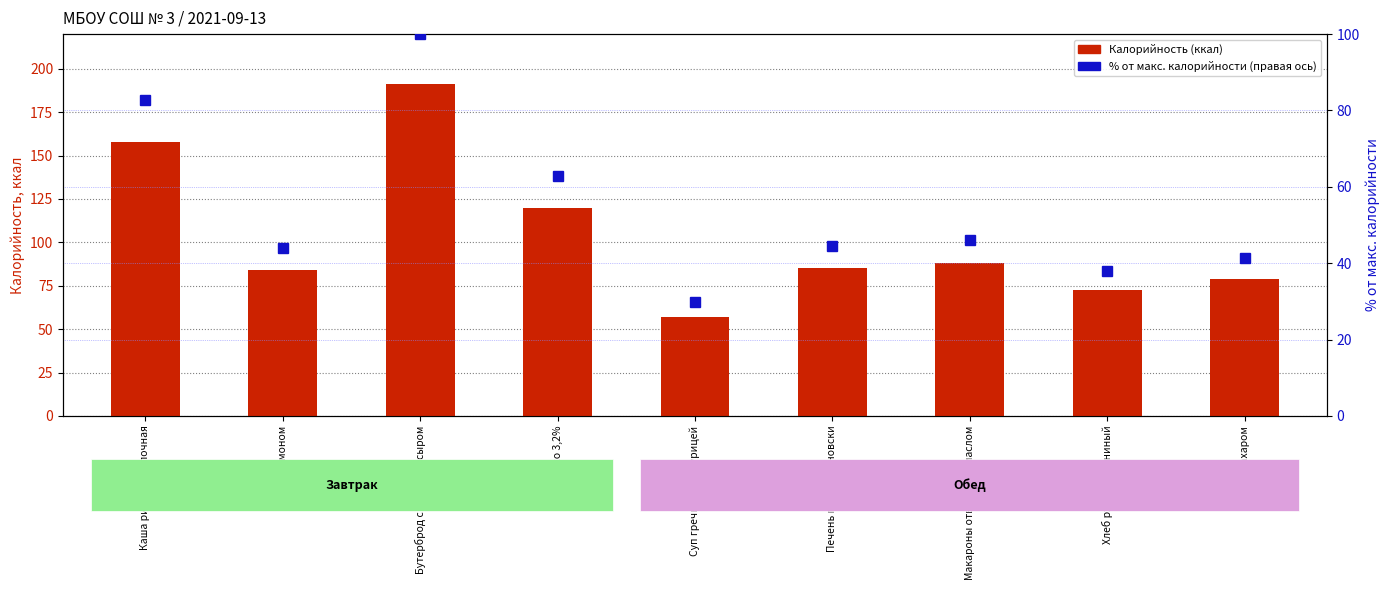

Between Макароны отварные с маслом and Хлеб ржано-пшениный, which is larger?

Макароны отварные с маслом